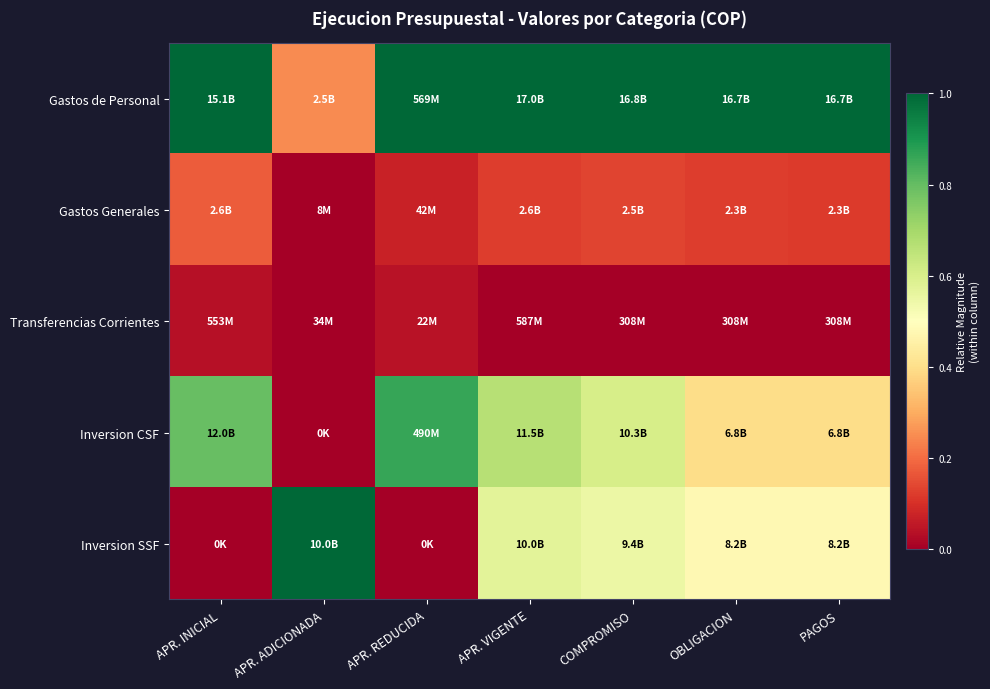

What is the difference between the highest and lowest values at APR. REDUCIDA?

1.0